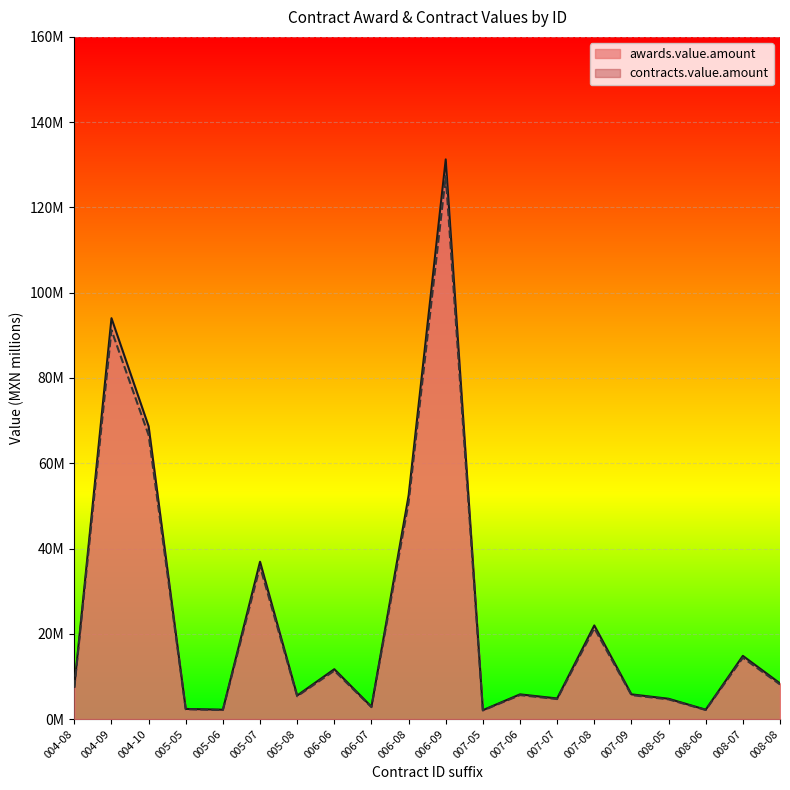

How many categories are shown in the chart?

20